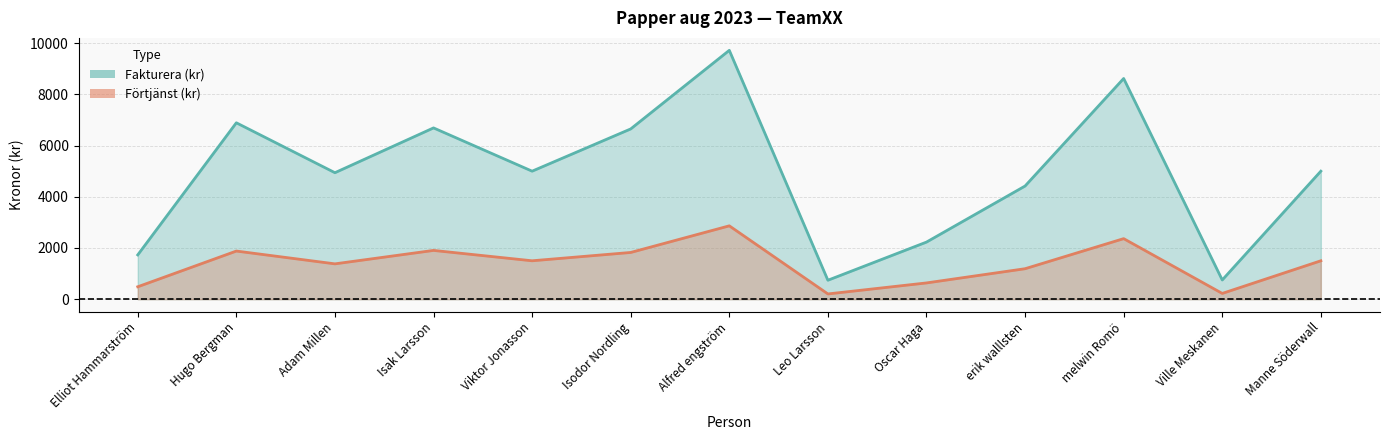

Read the Förtjänst (kr) value at Isodor Nordling.

1825